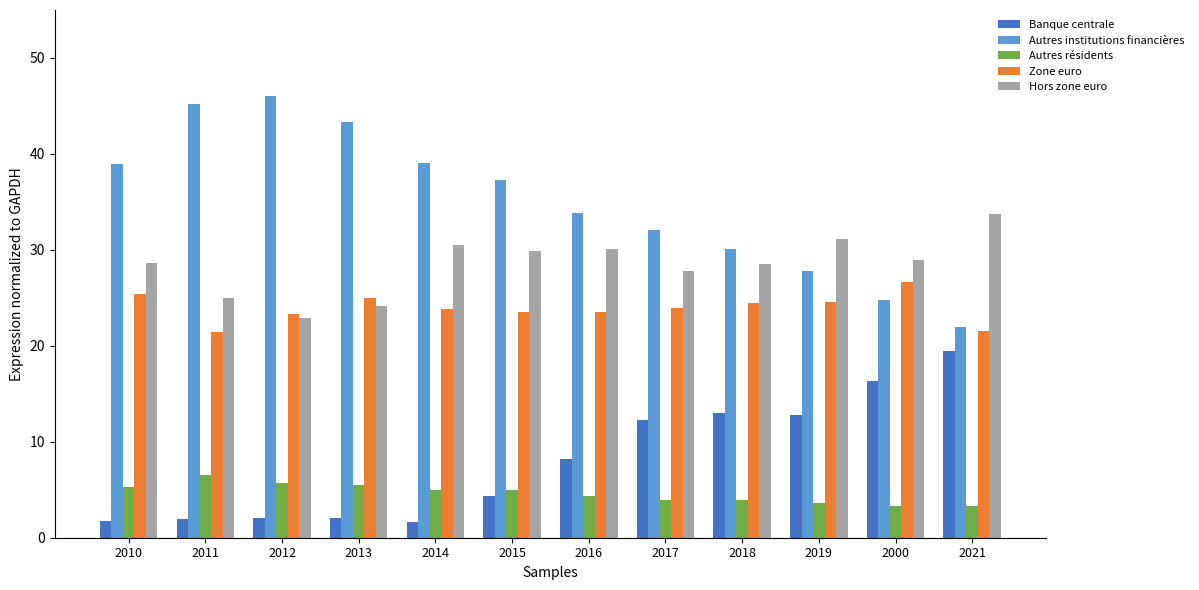

Rank the series at 2018 from lowest to highest value.

Autres résidents, Banque centrale, Zone euro, Hors zone euro, Autres institutions financières